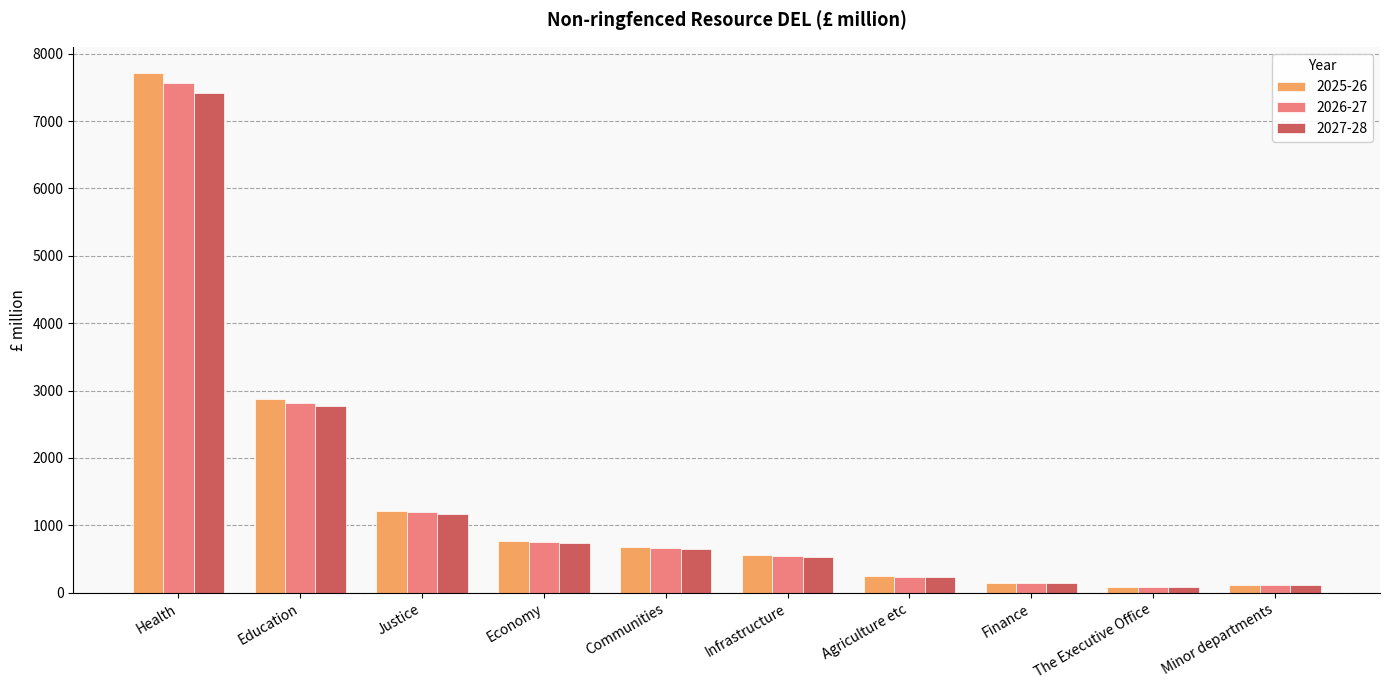

Where is 2025-26 nearest to the value 3898?

Education